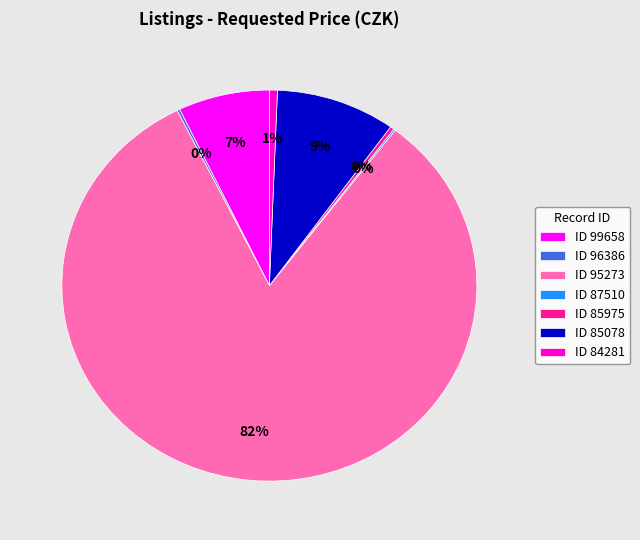

Which slice represents more than half of the pie?

ID 95273